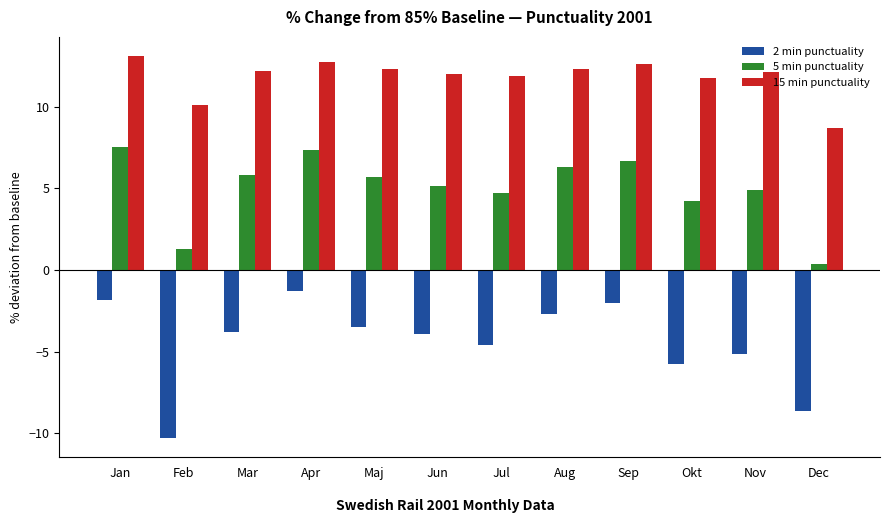

List the series in order of their peak value, lowest first.

2 min punctuality, 5 min punctuality, 15 min punctuality